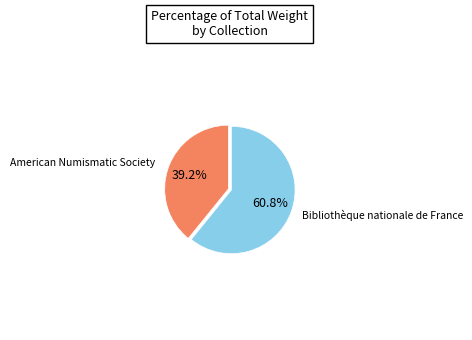

How many slices are in this pie chart?

2